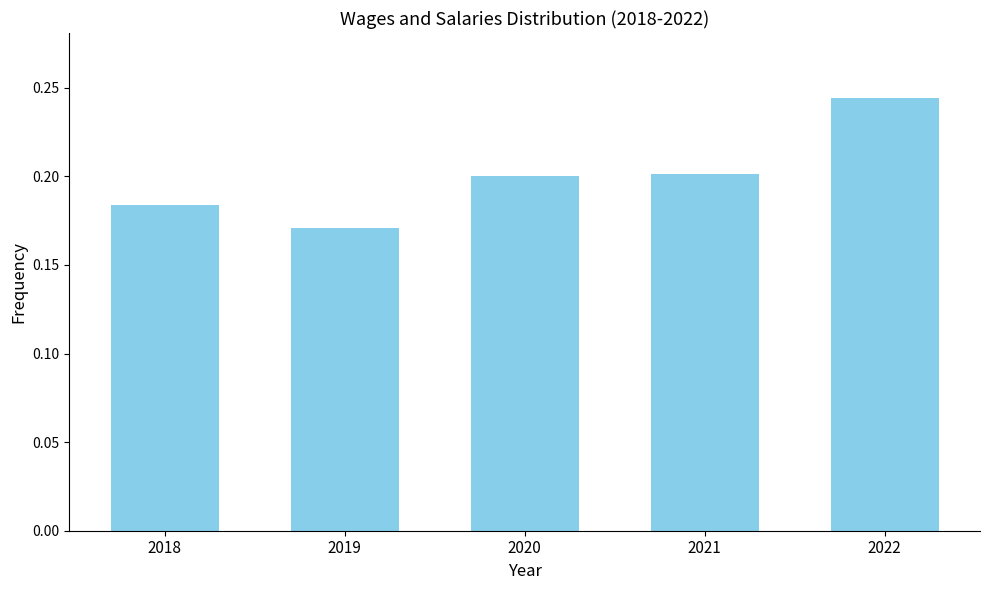

What is the sum of all values?

1.0